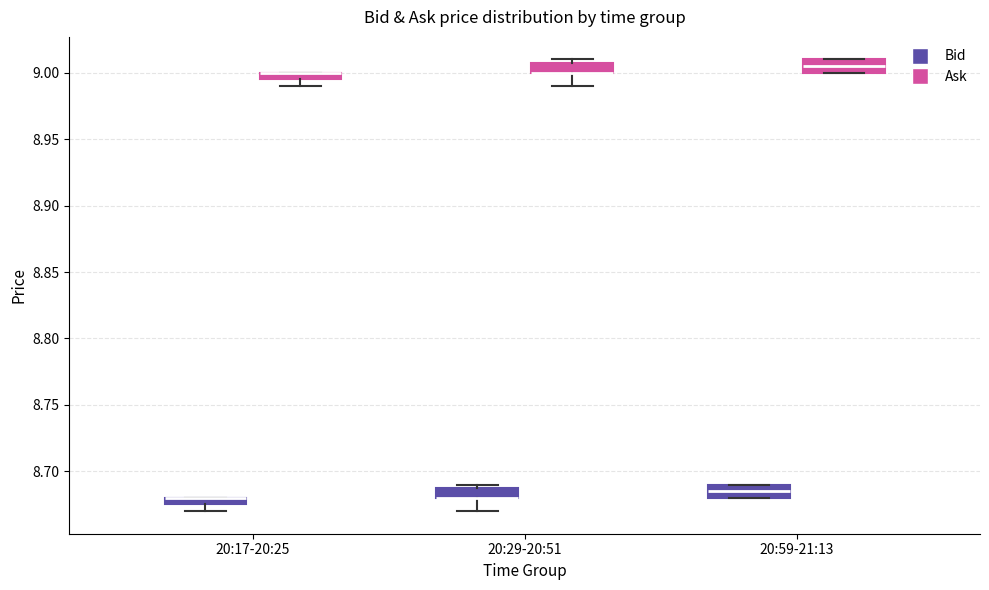

Where is the lower edge of the box for 20:17-20:25 (Bid) on the y-axis? The values are not printed on the chart, so give them approximately, as read against the axis.

8.675